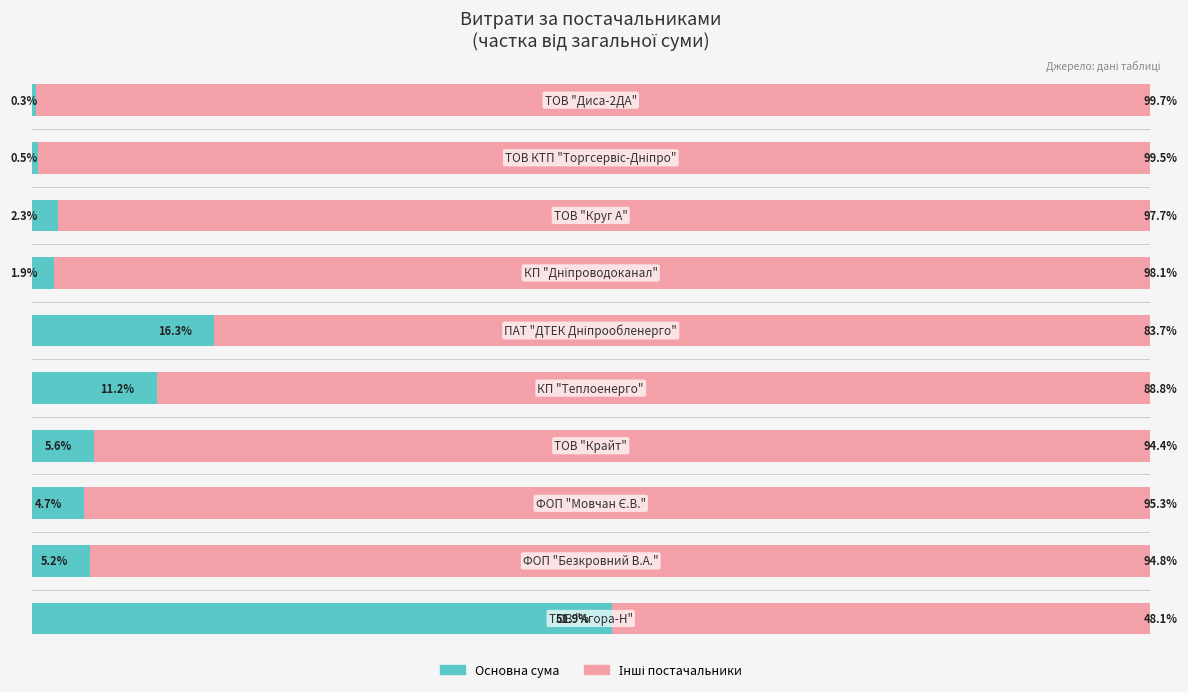

List the series in order of their peak value, lowest first.

Основна сума, Інші постачальники